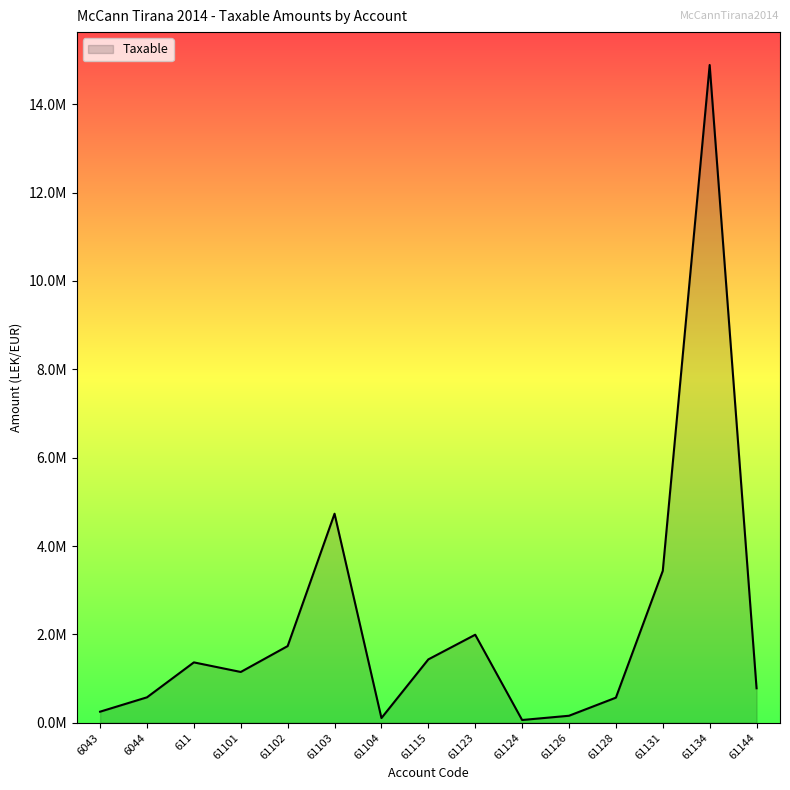

What is the value of the 9th point from the left?

1991862.2